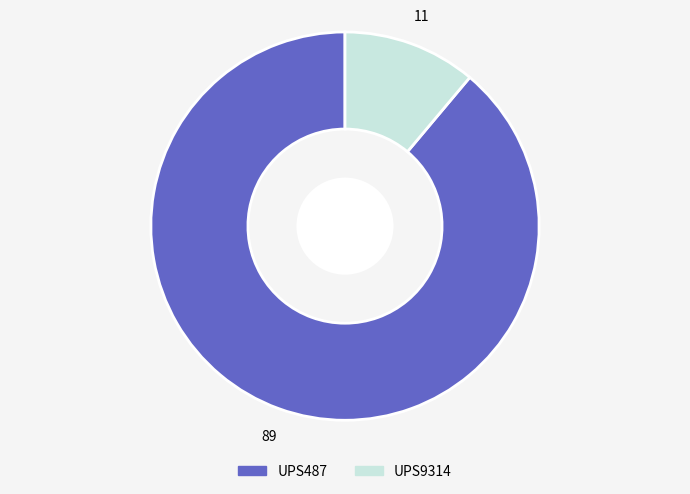

The UPS487 slice represents 97% of the pie. True or false?

False